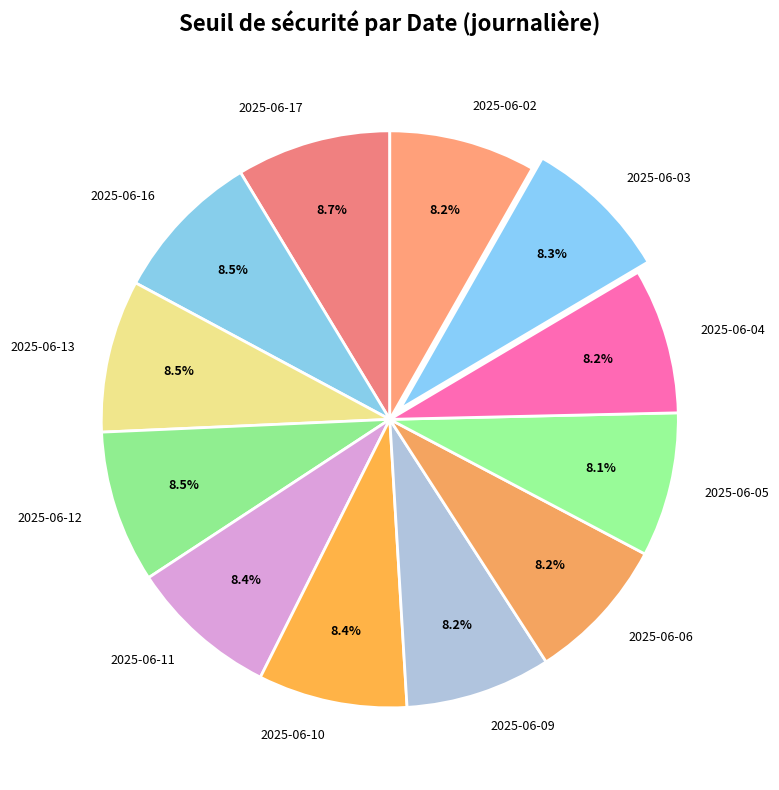

Is there a majority slice in this chart?

No